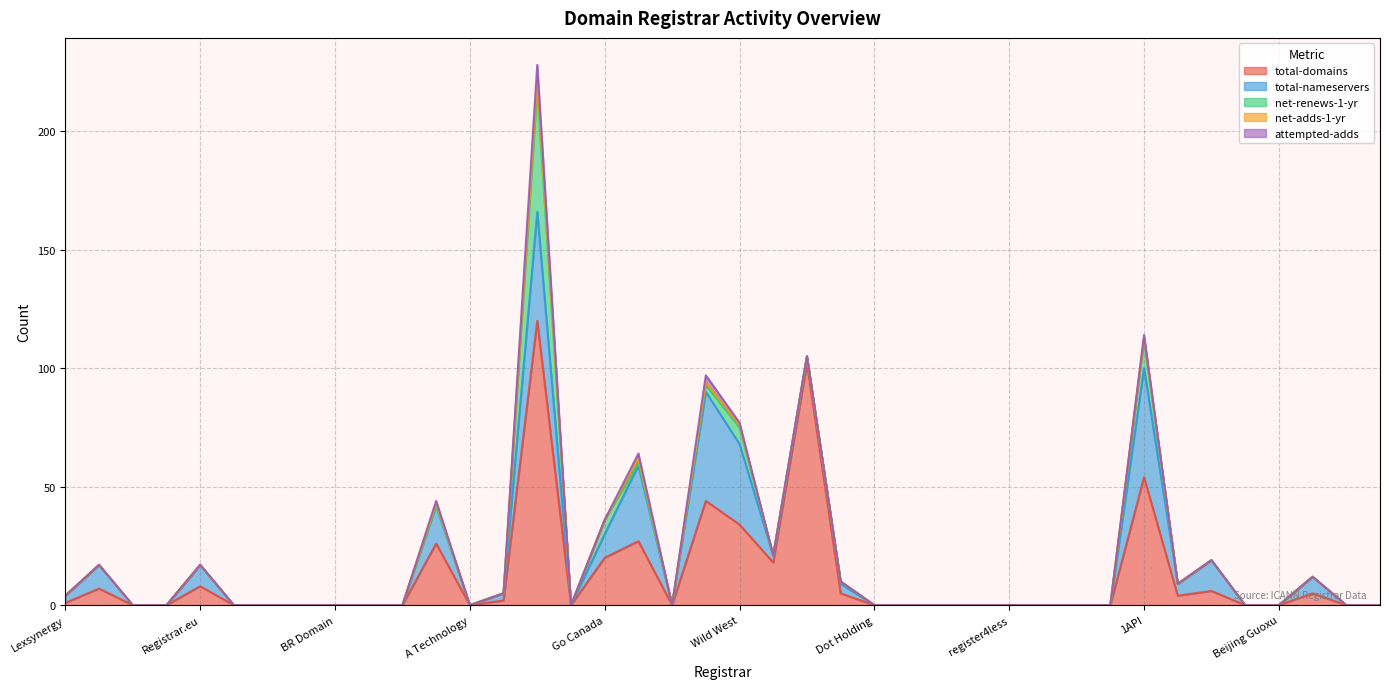

At Pre-Delegation, list the series in order from largest to smallest.

total-domains, total-nameservers, net-renews-1-yr, net-adds-1-yr, attempted-adds